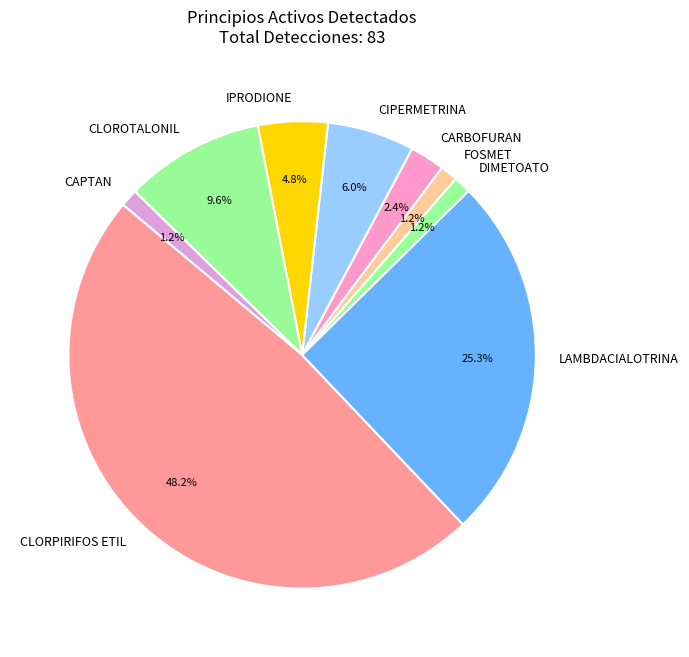

Combined, do CIPERMETRINA and DIMETOATO account for over 50%?

No